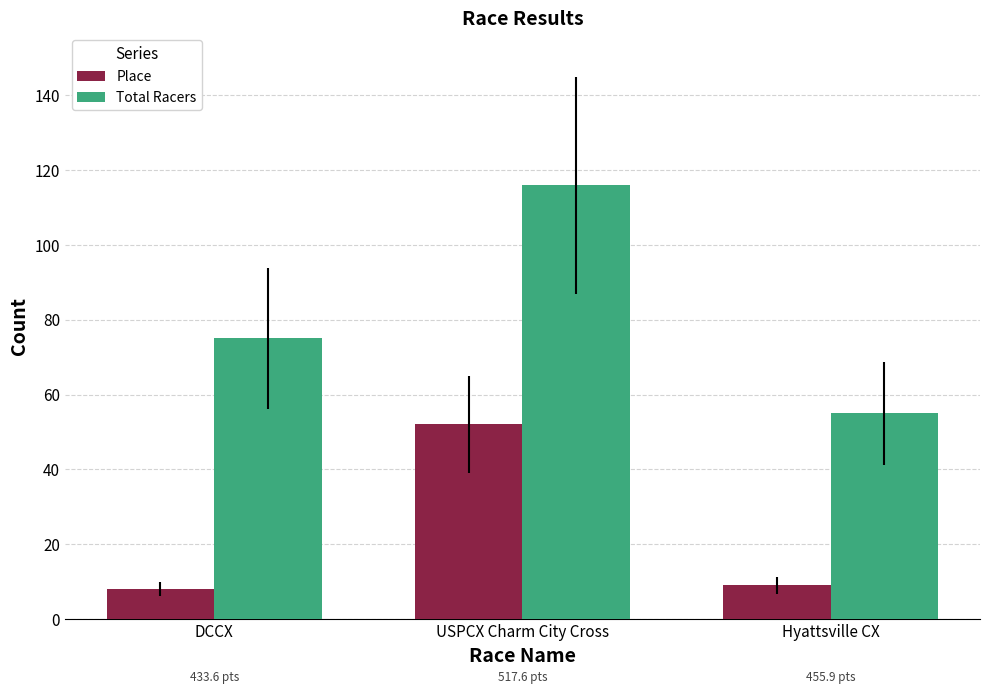

True or false: Place has a value of 8 at DCCX.

True